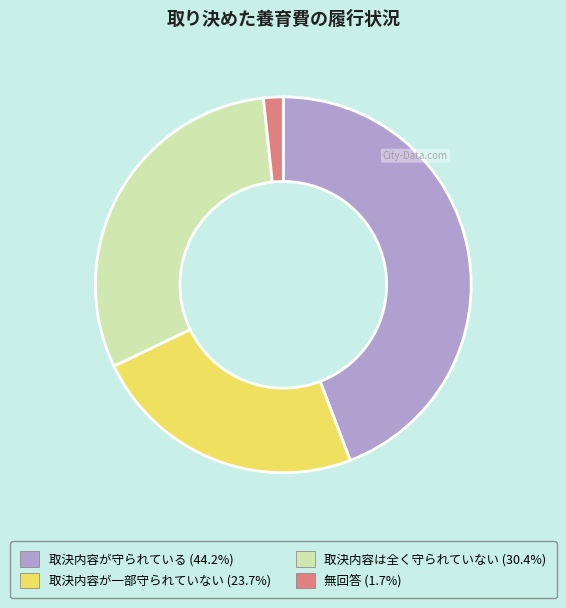

Between 取決内容は全く守られていない and 無回答, which is larger?

取決内容は全く守られていない